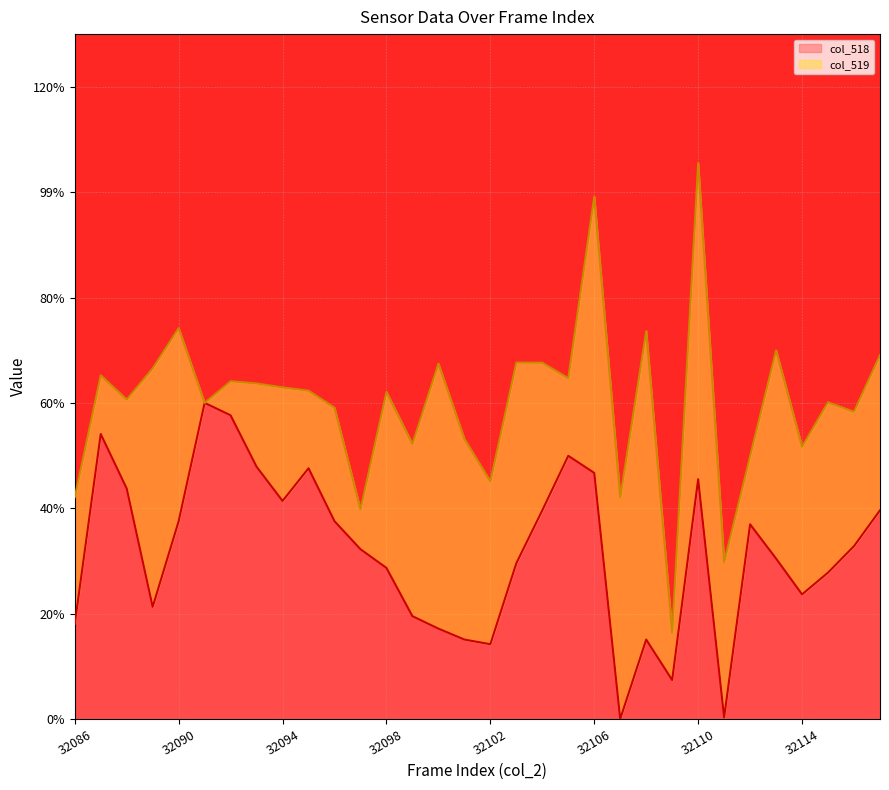

What is the value of the 1st point from the left?

0.2